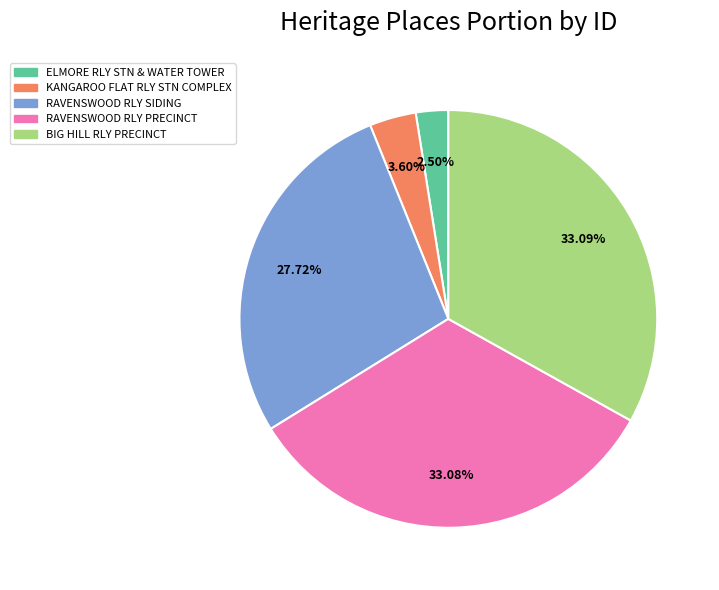

Does any single category account for the majority?

No